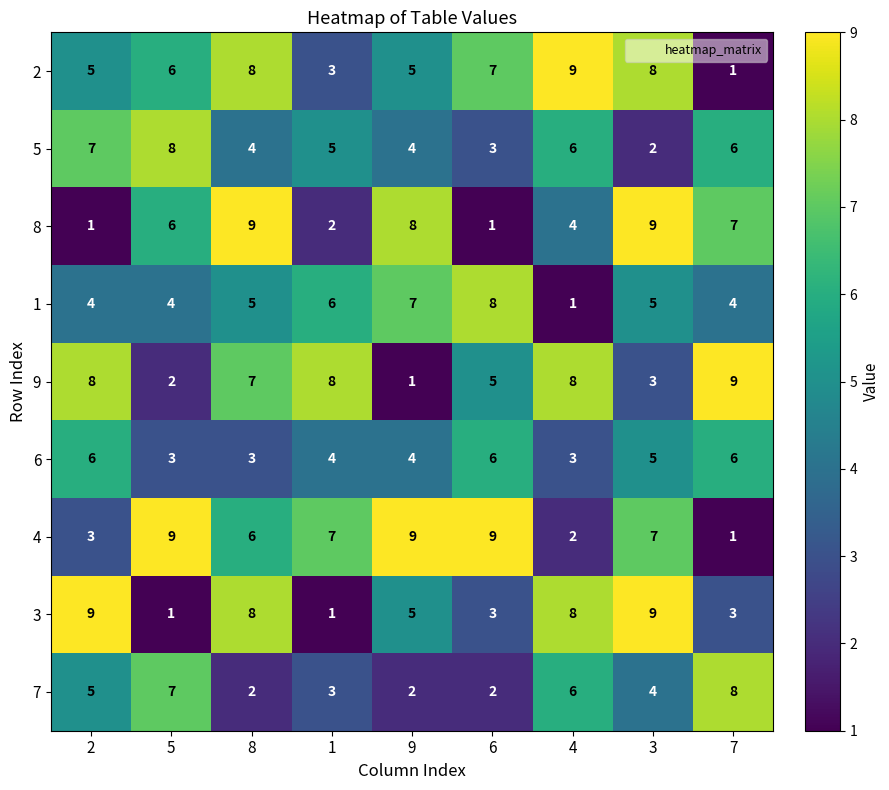

What is the difference between the highest and lowest values at 8?

7